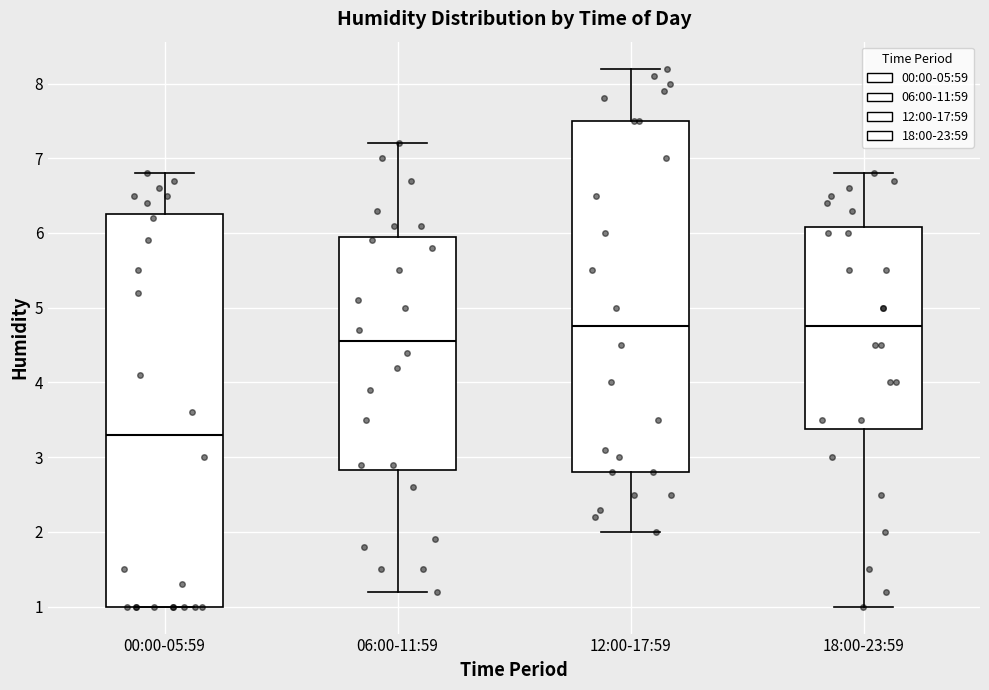

Reading left to right, transcribe this box plot: for each box, give where its median line is, the range the box spans, and where its two whiskers end, as read against the y-axis. The values are not printed on the chart, so give them approximately, as read against the axis.

00:00-05:59: median 3.3, box 1.0 to 6.3, whiskers 1.0 to 6.8
06:00-11:59: median 4.6, box 2.8 to 6.0, whiskers 1.2 to 7.2
12:00-17:59: median 4.8, box 2.8 to 7.5, whiskers 2.0 to 8.2
18:00-23:59: median 4.8, box 3.4 to 6.1, whiskers 1.0 to 6.8